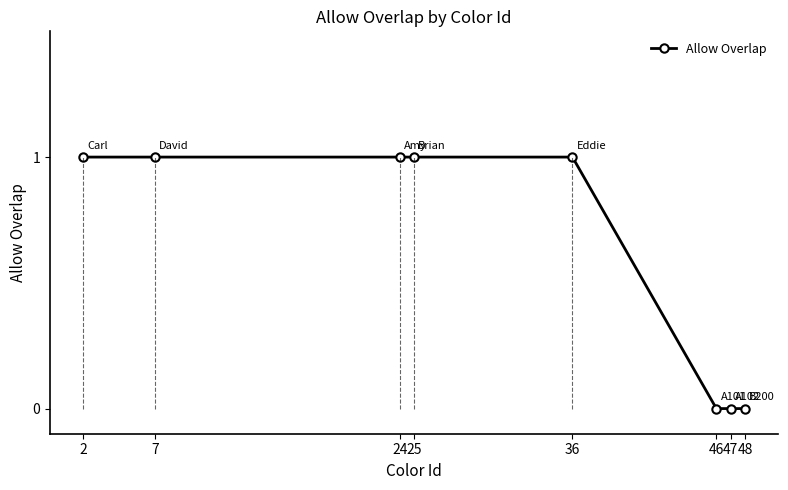

How many lines are shown in the chart?

1